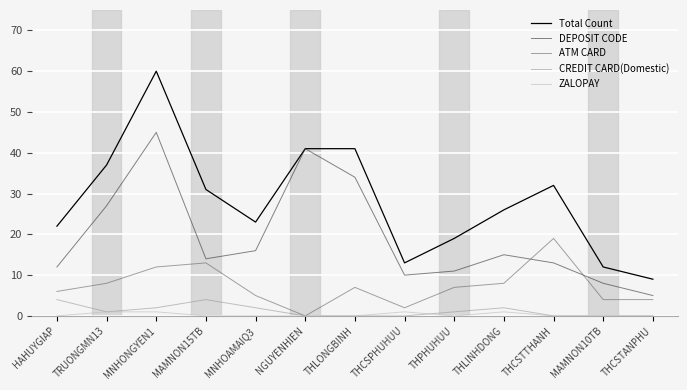

Rank the series by their maximum value, from highest to lowest.

Total Count, DEPOSIT CODE, ATM CARD, CREDIT CARD(Domestic), ZALOPAY